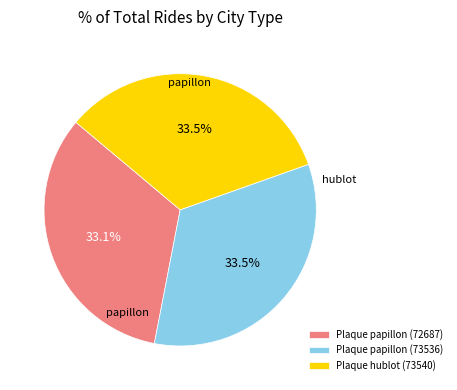

How many segments does this pie chart have?

3